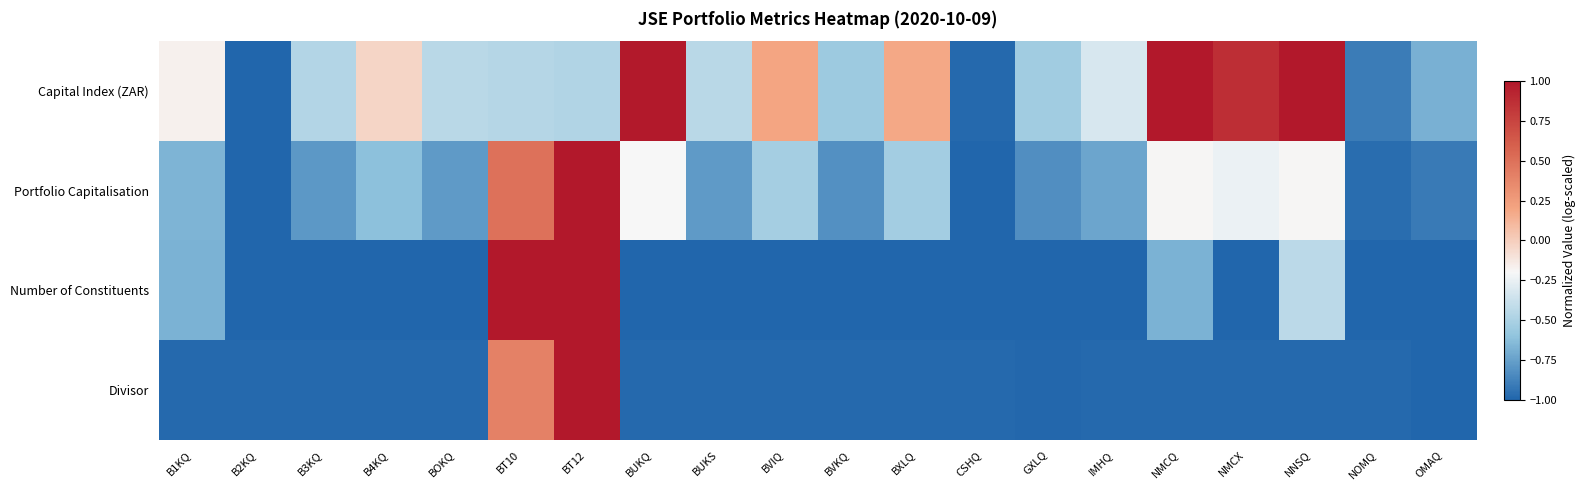

Reading left to right, extract all data points from this chart.

Capital Index (ZAR): B1KQ=-0.2	B2KQ=-1.0	B3KQ=-0.5	B4KQ=-0.0	BOKQ=-0.4	BT10=-0.5	BT12=-0.5	BUKQ=1.0	BUKS=-0.4	BVIQ=0.2	BVKQ=-0.6	BXLQ=0.2	CSHQ=-1.0	GXLQ=-0.5	IMHQ=-0.3	NMCQ=1.0	NMCX=0.9	NNSQ=1.0	NOMQ=-0.9	OMAQ=-0.7
Portfolio Capitalisation: B1KQ=-0.7	B2KQ=-1.0	B3KQ=-0.8	B4KQ=-0.6	BOKQ=-0.8	BT10=0.5	BT12=1.0	BUKQ=-0.2	BUKS=-0.8	BVIQ=-0.5	BVKQ=-0.8	BXLQ=-0.5	CSHQ=-1.0	GXLQ=-0.8	IMHQ=-0.7	NMCQ=-0.2	NMCX=-0.2	NNSQ=-0.2	NOMQ=-1.0	OMAQ=-0.9
Number of Constituents: B1KQ=-0.7	B2KQ=-1.0	B3KQ=-1.0	B4KQ=-1.0	BOKQ=-1.0	BT10=1.0	BT12=1.0	BUKQ=-1.0	BUKS=-1.0	BVIQ=-1.0	BVKQ=-1.0	BXLQ=-1.0	CSHQ=-1.0	GXLQ=-1.0	IMHQ=-1.0	NMCQ=-0.7	NMCX=-1.0	NNSQ=-0.4	NOMQ=-1.0	OMAQ=-1.0
Divisor: B1KQ=-1.0	B2KQ=-1.0	B3KQ=-1.0	B4KQ=-1.0	BOKQ=-1.0	BT10=0.4	BT12=1.0	BUKQ=-1.0	BUKS=-1.0	BVIQ=-1.0	BVKQ=-1.0	BXLQ=-1.0	CSHQ=-1.0	GXLQ=-1.0	IMHQ=-1.0	NMCQ=-1.0	NMCX=-1.0	NNSQ=-1.0	NOMQ=-1.0	OMAQ=-1.0